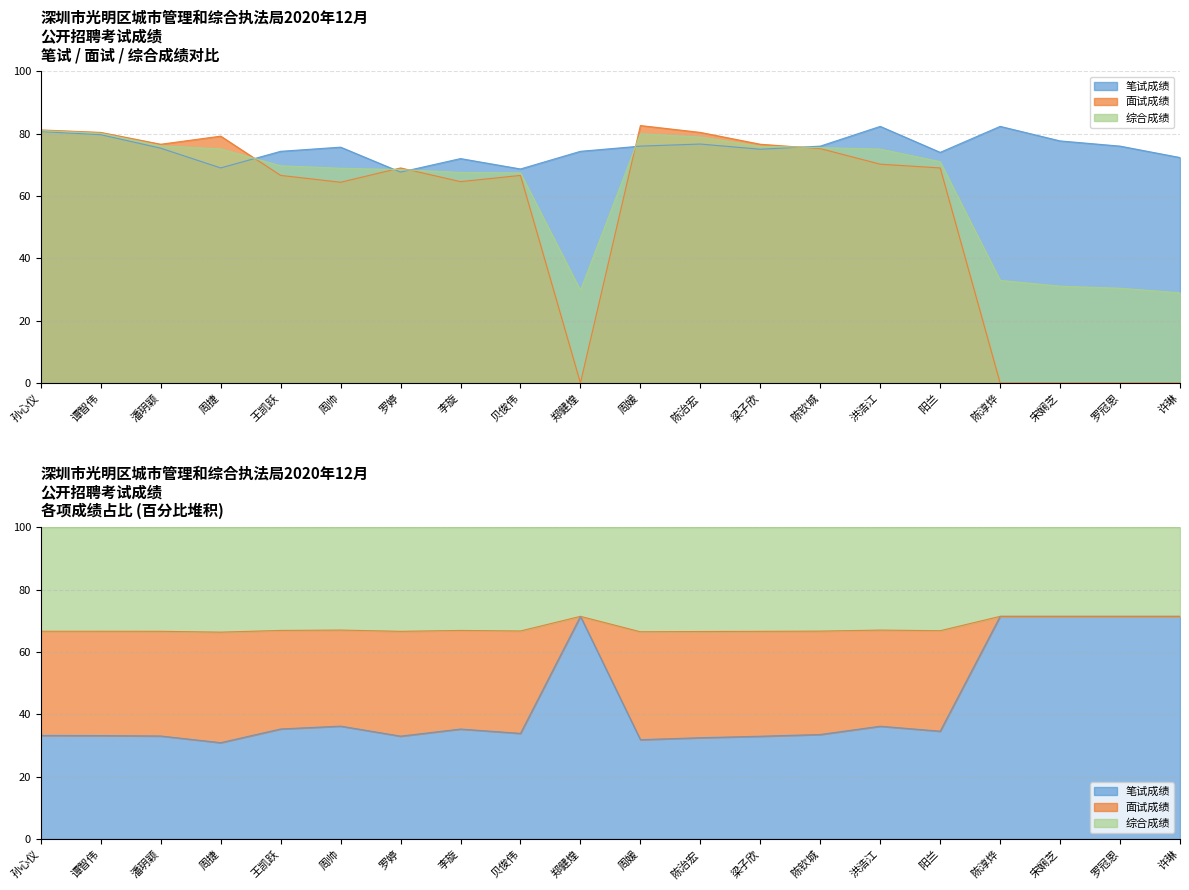

What is the label of the 18th point from the left?

宋娴芝